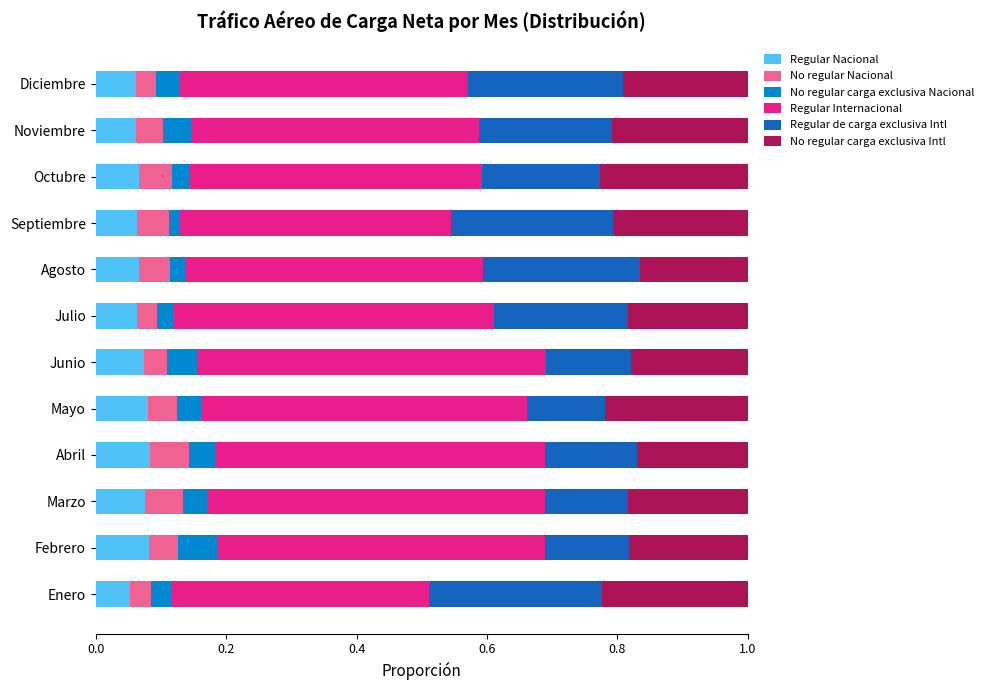

What is the total value across all series at Diciembre?

1.0